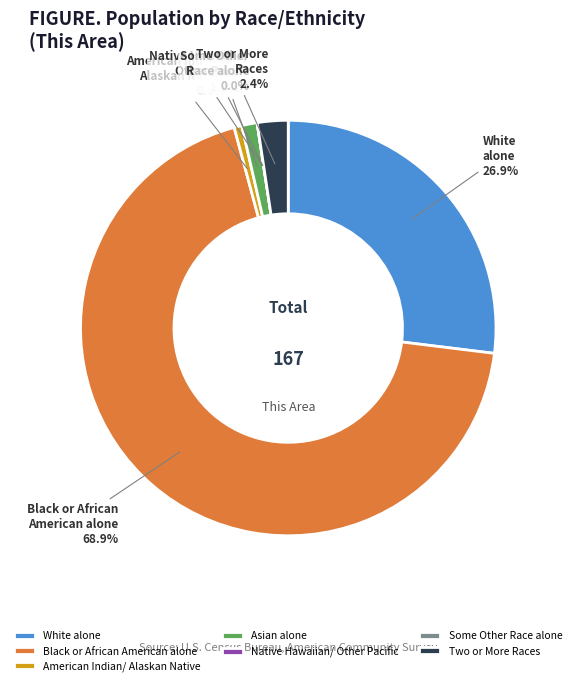

True or false: Native Hawaiian and Other Pacific Islander accounts for 10% of the total.

False